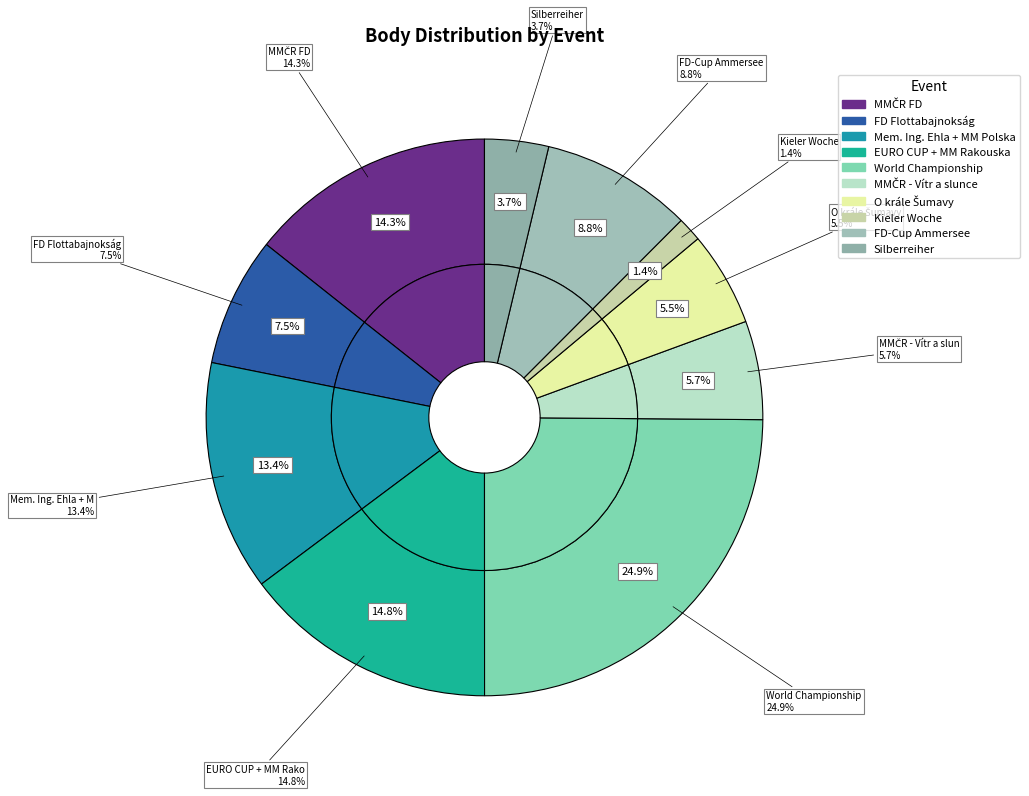

To the nearest percent, what portion does Mem. Ing. Ehla + MM Polska represent?

13%